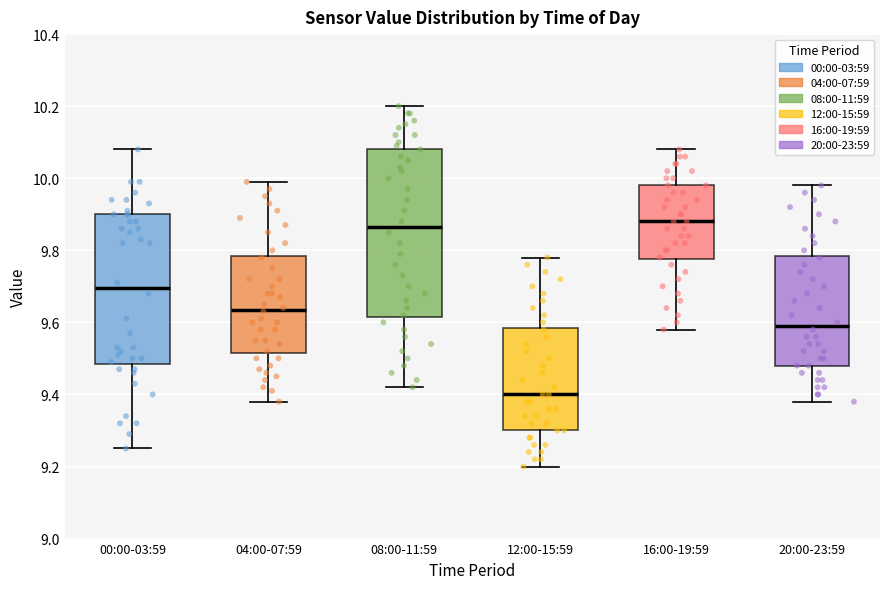

Which box's median line is the lowest?

12:00-15:59